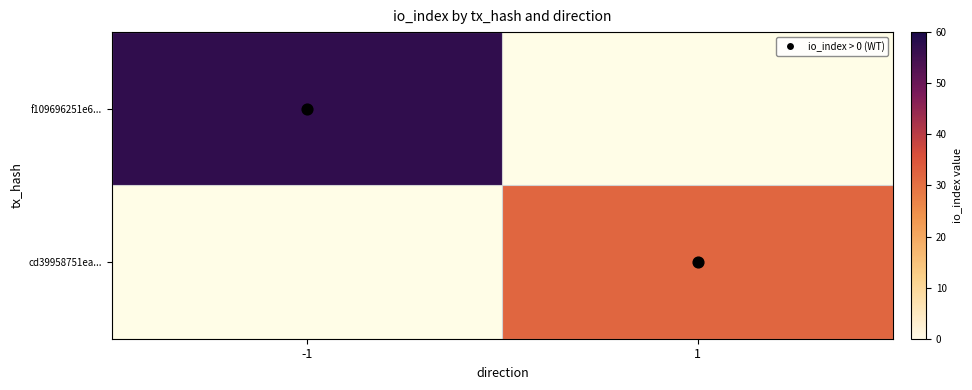

At 1, list the series in order from smallest to largest.

f109696251e6..., cd39958751ea...